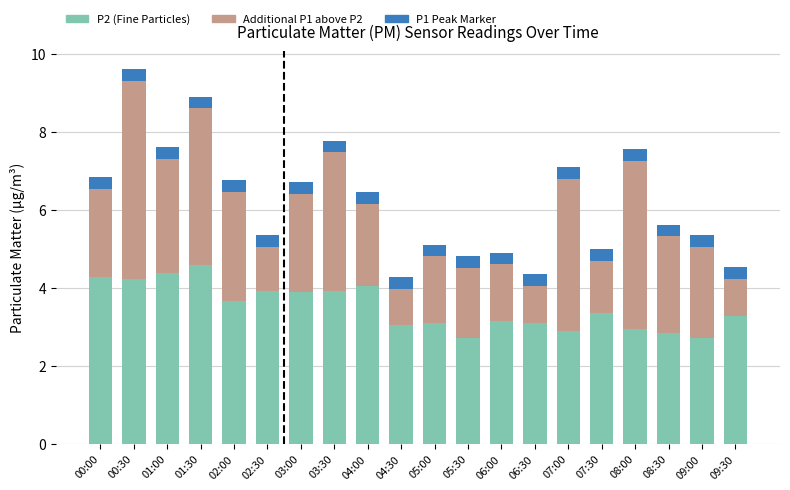

The P2 (Fine Particles) series shows 1.7 at 02:30. True or false?

False